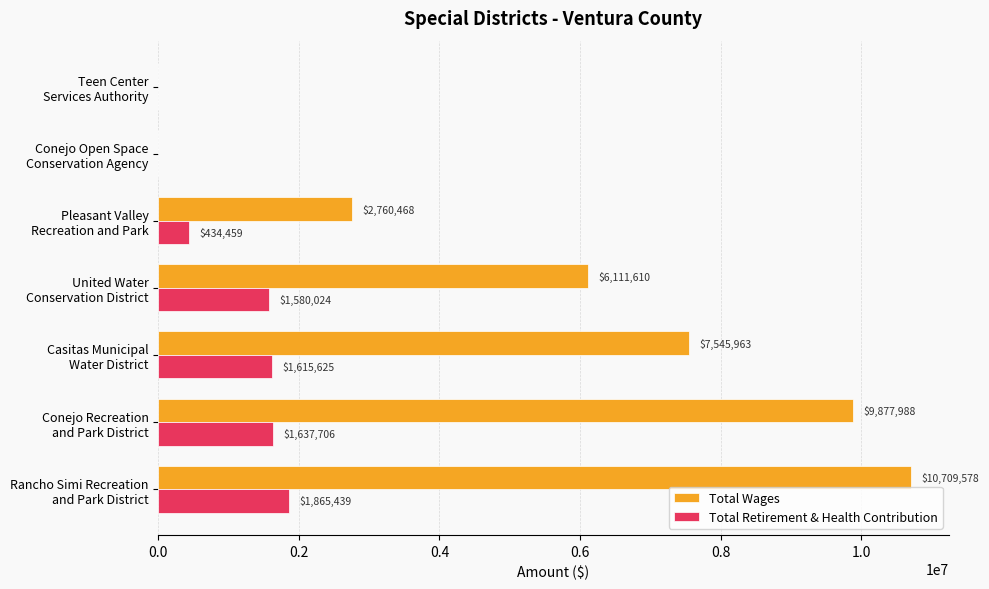

What is the maximum value shown in the chart?

10709578